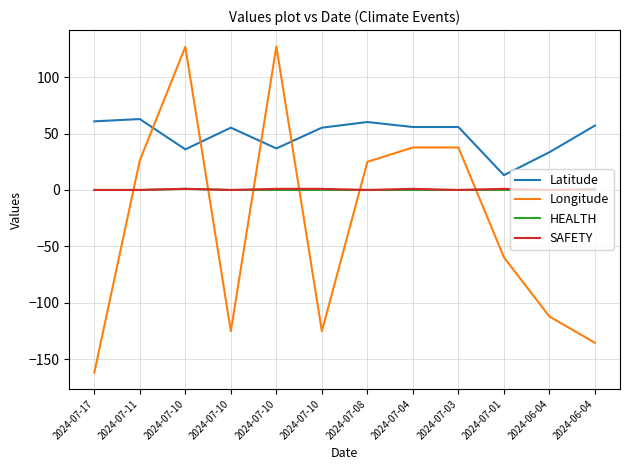

Between 2024-07-01 and 2024-06-04, which series saw the biggest shift?

Longitude